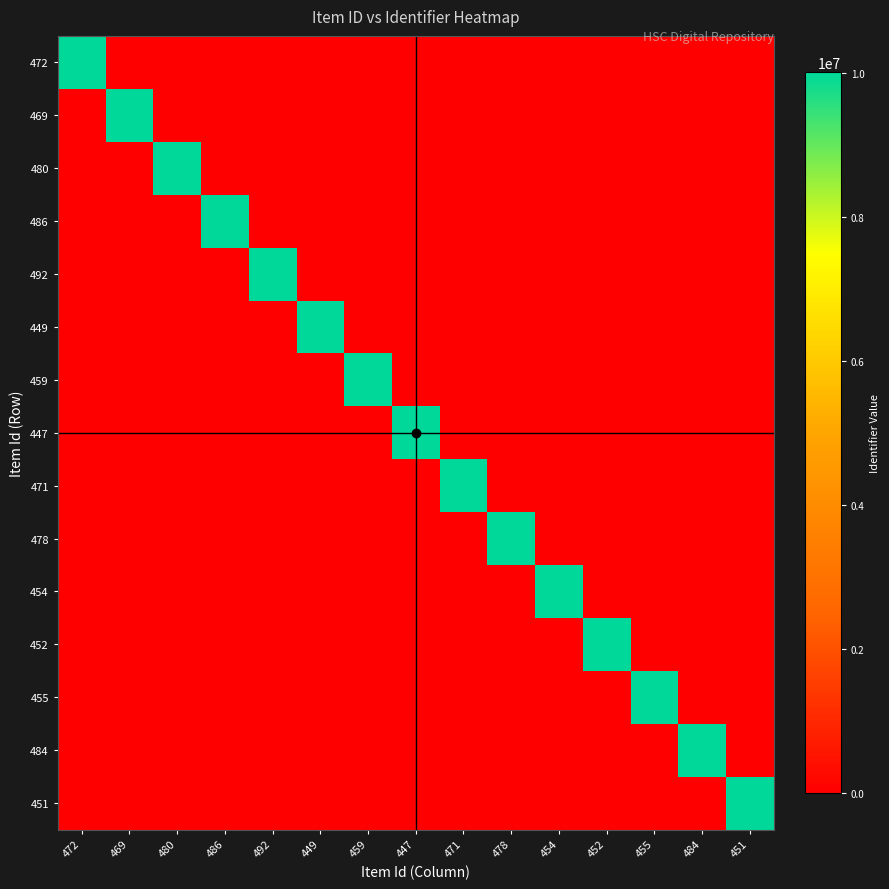

Reading right to left, list all the values displayed in this chart.

472: 451=0	484=0	455=0	452=0	454=0	478=0	471=0	447=0	459=0	449=0	492=0	486=0	480=0	469=0	472=10010475
469: 451=0	484=0	455=0	452=0	454=0	478=0	471=0	447=0	459=0	449=0	492=0	486=0	480=0	469=10010472	472=0
480: 451=0	484=0	455=0	452=0	454=0	478=0	471=0	447=0	459=0	449=0	492=0	486=0	480=10010483	469=0	472=0
486: 451=0	484=0	455=0	452=0	454=0	478=0	471=0	447=0	459=0	449=0	492=0	486=10010489	480=0	469=0	472=0
492: 451=0	484=0	455=0	452=0	454=0	478=0	471=0	447=0	459=0	449=0	492=10010495	486=0	480=0	469=0	472=0
449: 451=0	484=0	455=0	452=0	454=0	478=0	471=0	447=0	459=0	449=10010454	492=0	486=0	480=0	469=0	472=0
459: 451=0	484=0	455=0	452=0	454=0	478=0	471=0	447=0	459=10010463	449=0	492=0	486=0	480=0	469=0	472=0
447: 451=0	484=0	455=0	452=0	454=0	478=0	471=0	447=10010452	459=0	449=0	492=0	486=0	480=0	469=0	472=0
471: 451=0	484=0	455=0	452=0	454=0	478=0	471=10010474	447=0	459=0	449=0	492=0	486=0	480=0	469=0	472=0
478: 451=0	484=0	455=0	452=0	454=0	478=10010481	471=0	447=0	459=0	449=0	492=0	486=0	480=0	469=0	472=0
454: 451=0	484=0	455=0	452=0	454=10010459	478=0	471=0	447=0	459=0	449=0	492=0	486=0	480=0	469=0	472=0
452: 451=0	484=0	455=0	452=10010457	454=0	478=0	471=0	447=0	459=0	449=0	492=0	486=0	480=0	469=0	472=0
455: 451=0	484=0	455=10010460	452=0	454=0	478=0	471=0	447=0	459=0	449=0	492=0	486=0	480=0	469=0	472=0
484: 451=0	484=10010487	455=0	452=0	454=0	478=0	471=0	447=0	459=0	449=0	492=0	486=0	480=0	469=0	472=0
451: 451=10010456	484=0	455=0	452=0	454=0	478=0	471=0	447=0	459=0	449=0	492=0	486=0	480=0	469=0	472=0